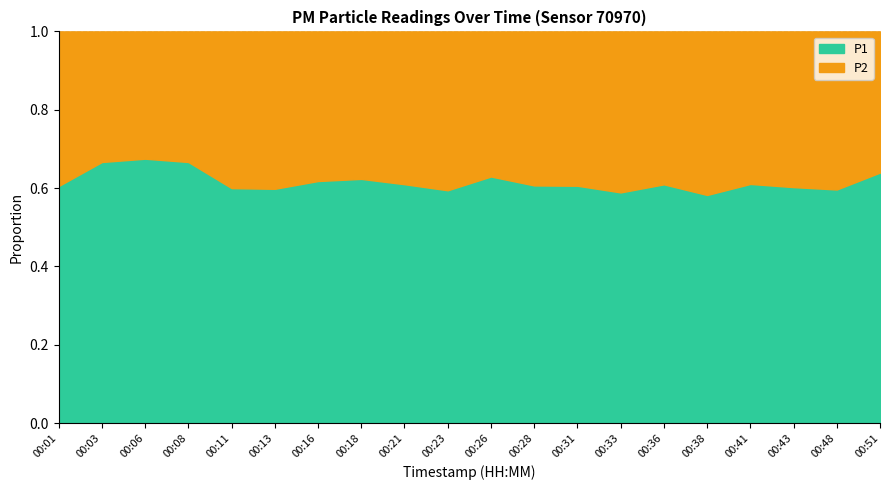

Reading right to left, extract all data points from this chart.

P1: 17.4	13.6	14.1	13.8	12.0	13.9	12.9	14.0	14.2	15.3	12.9	14.7	16.4	15.7	13.7	13.5	21.0	21.4	21.8	15.8
P2: 9.8	9.2	9.3	8.8	8.6	8.9	9.0	9.1	9.2	9.0	8.8	9.4	9.9	9.7	9.2	9.0	10.5	10.3	10.9	10.3